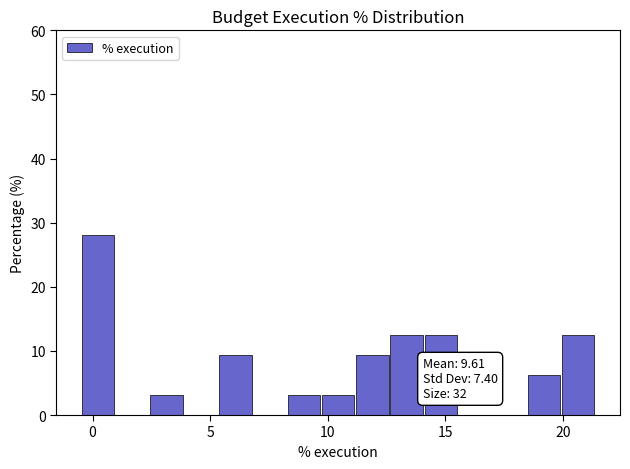

Read against the x-axis, roughly where is the centre of the tallest bar?

0.0